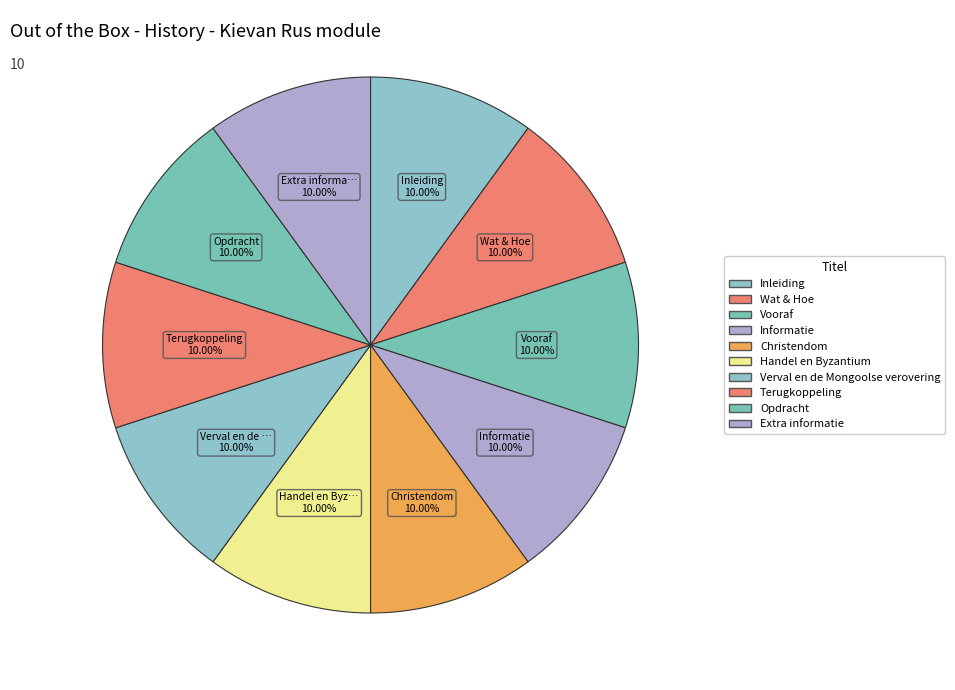

Do Inleiding and Vooraf together represent more than half of the pie?

No